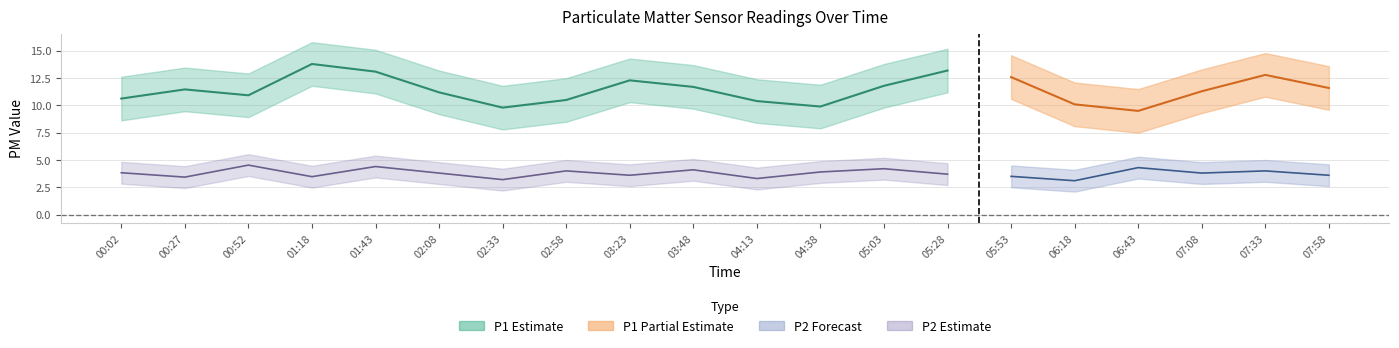

Which category has the highest value across all series?

01:18